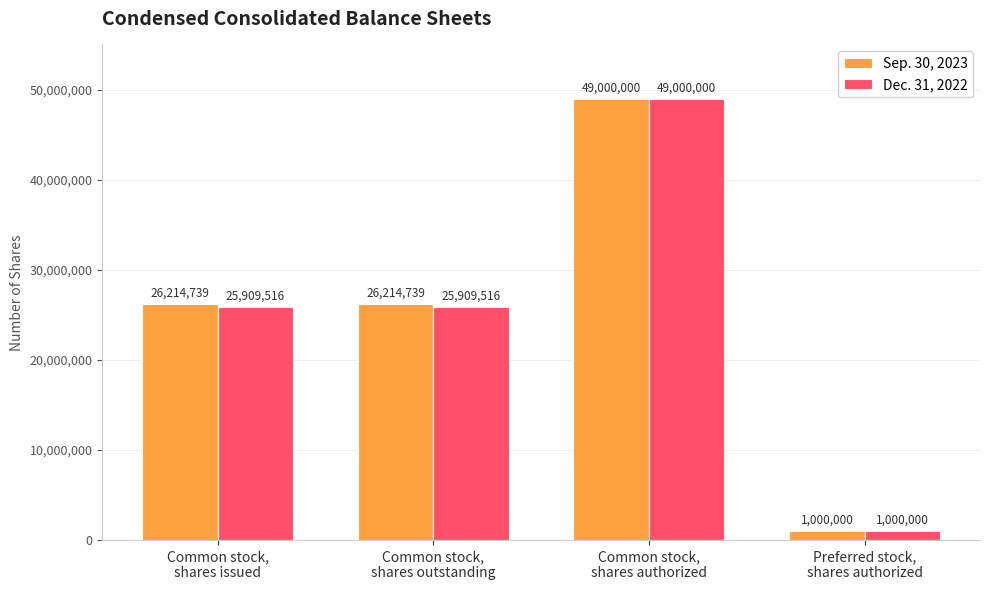

What is the label of the 2nd bar from the right?

Common stock,
shares authorized